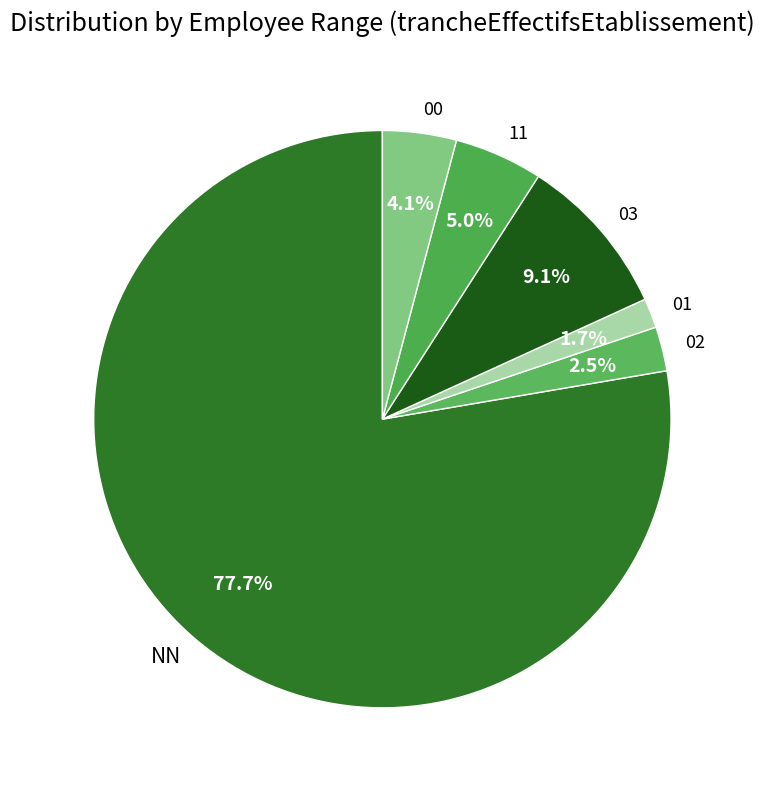

Which category has the smallest portion of the pie?

01